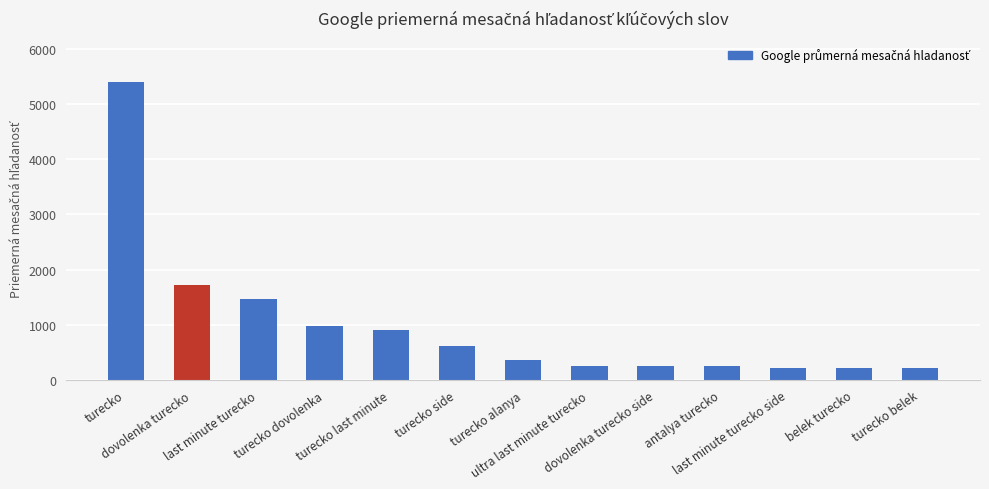

What position from the right is ultra last minute turecko?

6